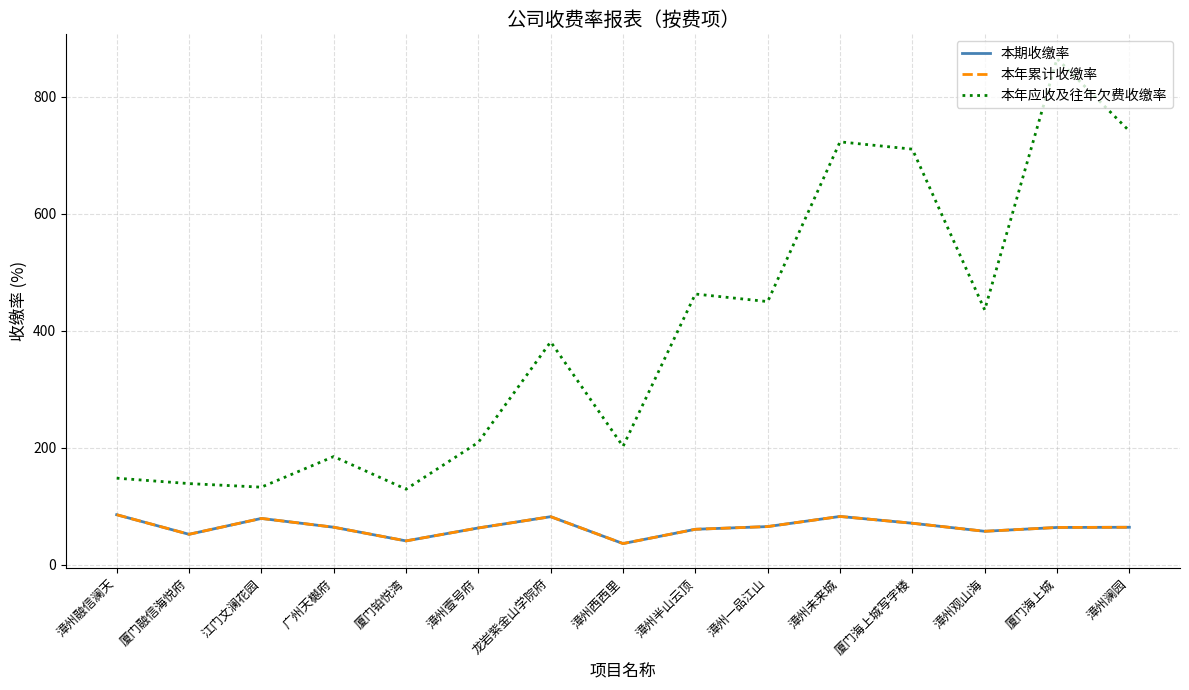

How many lines are shown in the chart?

3